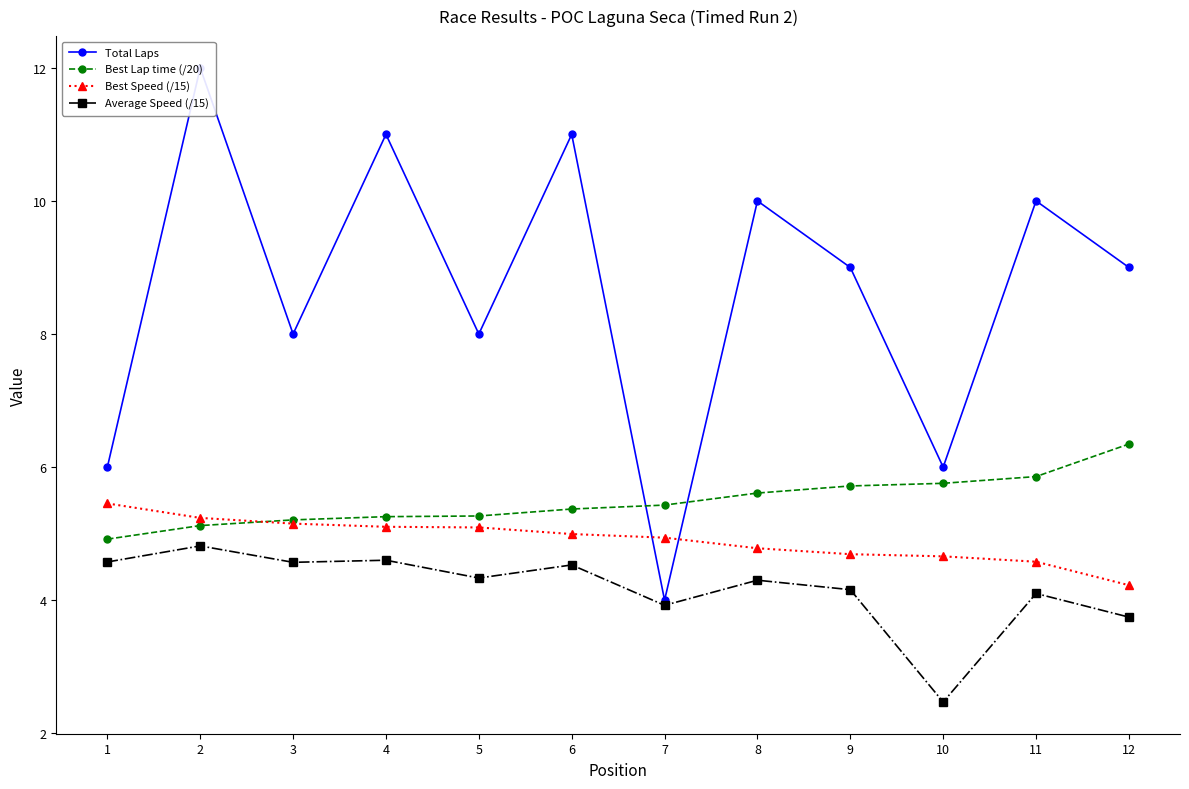

Reading right to left, extract all data points from this chart.

Total Laps: 12=9.0	11=10.0	10=6.0	9=9.0	8=10.0	7=4.0	6=11.0	5=8.0	4=11.0	3=8.0	2=12.0	1=6.0
Best Lap time (/20): 12=6.3	11=5.9	10=5.8	9=5.7	8=5.6	7=5.4	6=5.4	5=5.3	4=5.3	3=5.2	2=5.1	1=4.9
Best Speed (/15): 12=4.2	11=4.6	10=4.7	9=4.7	8=4.8	7=4.9	6=5.0	5=5.1	4=5.1	3=5.2	2=5.2	1=5.5
Average Speed (/15): 12=3.7	11=4.1	10=2.5	9=4.2	8=4.3	7=3.9	6=4.5	5=4.3	4=4.6	3=4.6	2=4.8	1=4.6